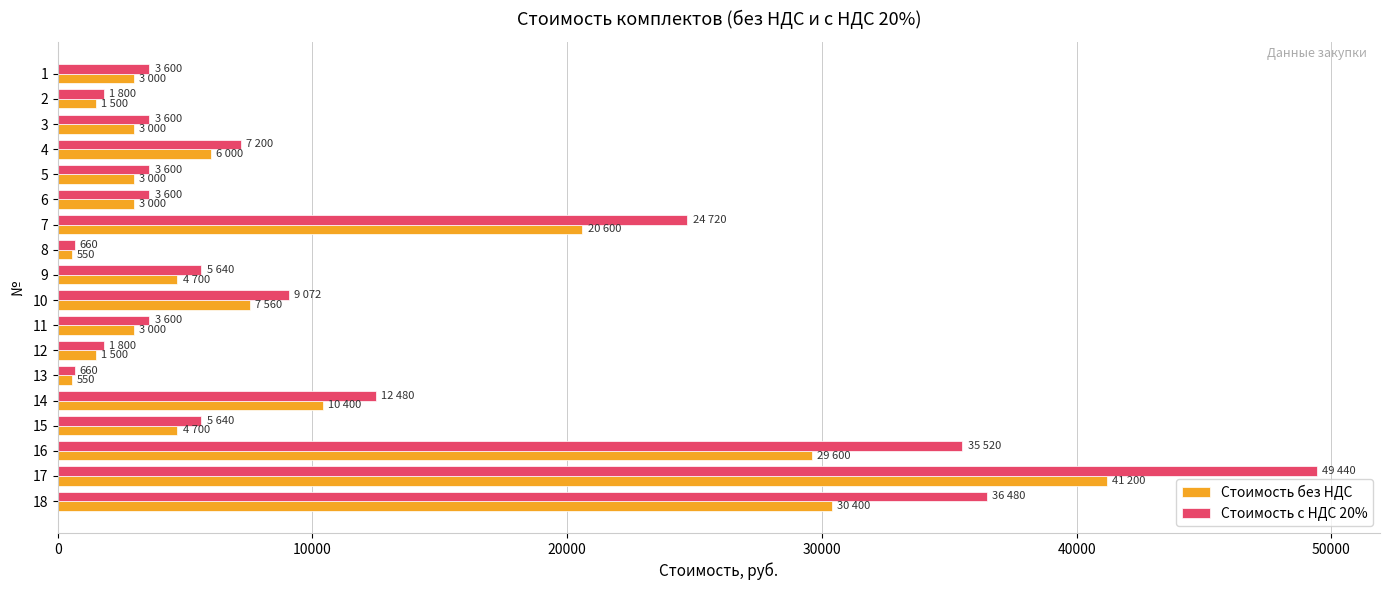

How many data points does each series have?

18